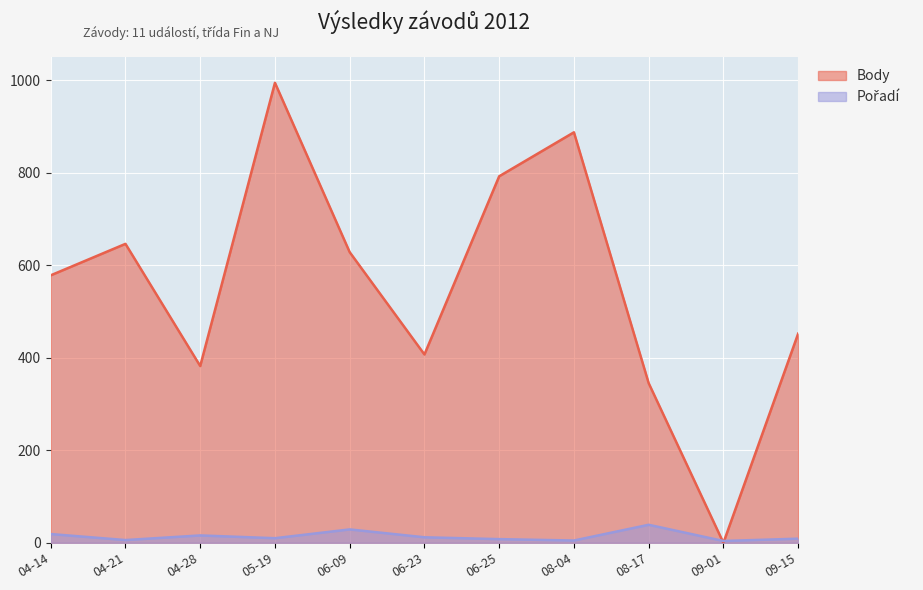

What is the value of the Pořadí point at the 4th from the left?

10